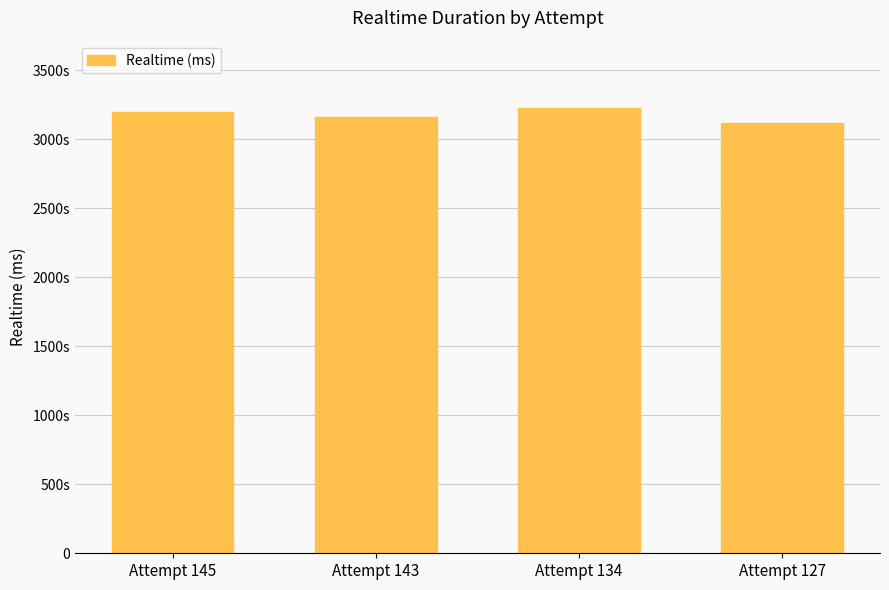

Are the bars horizontal?

No